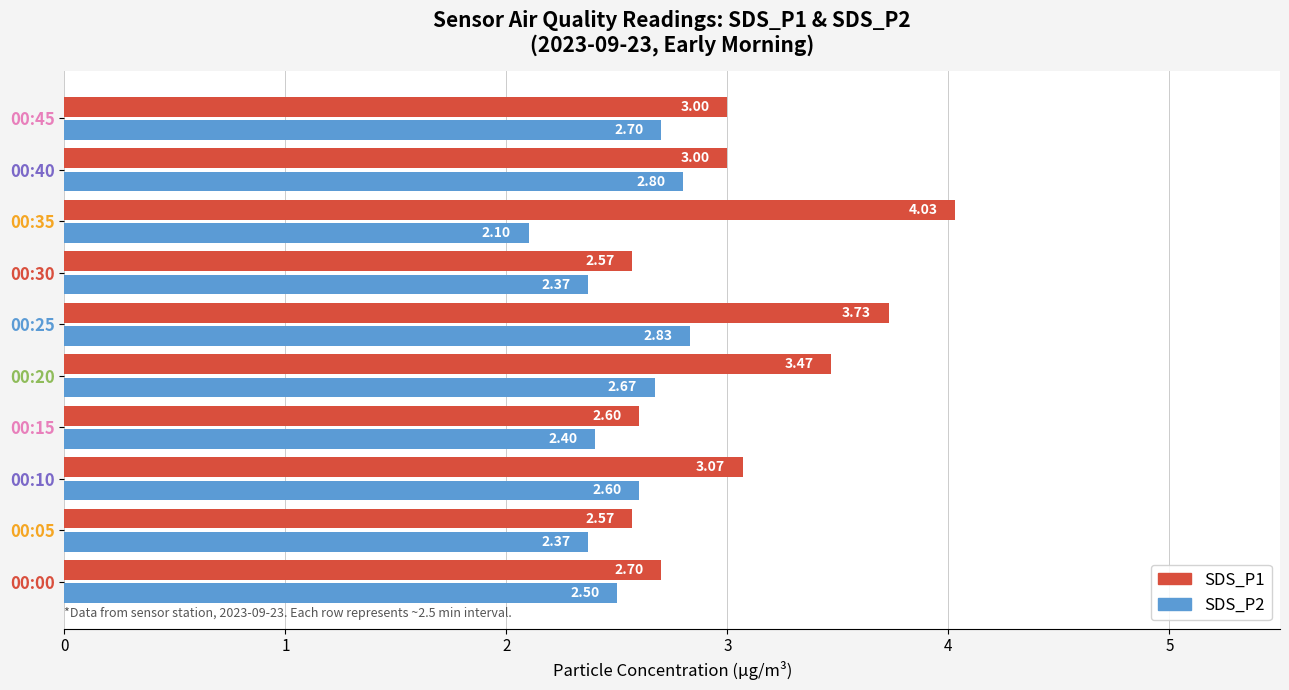

Which category has the lowest value in the SDS_P2 series?

00:35